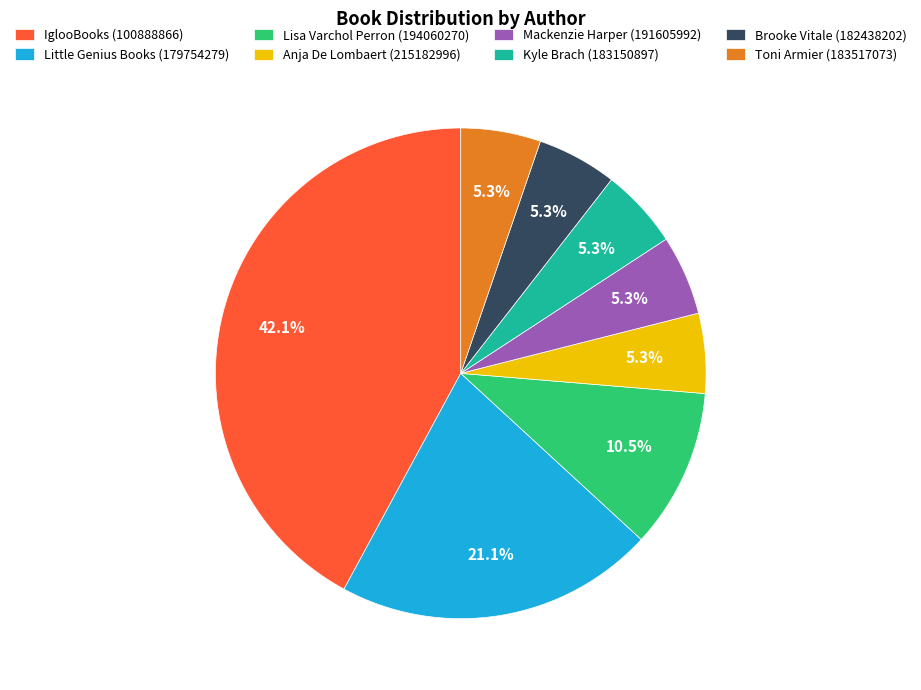

Does any single category account for the majority?

No